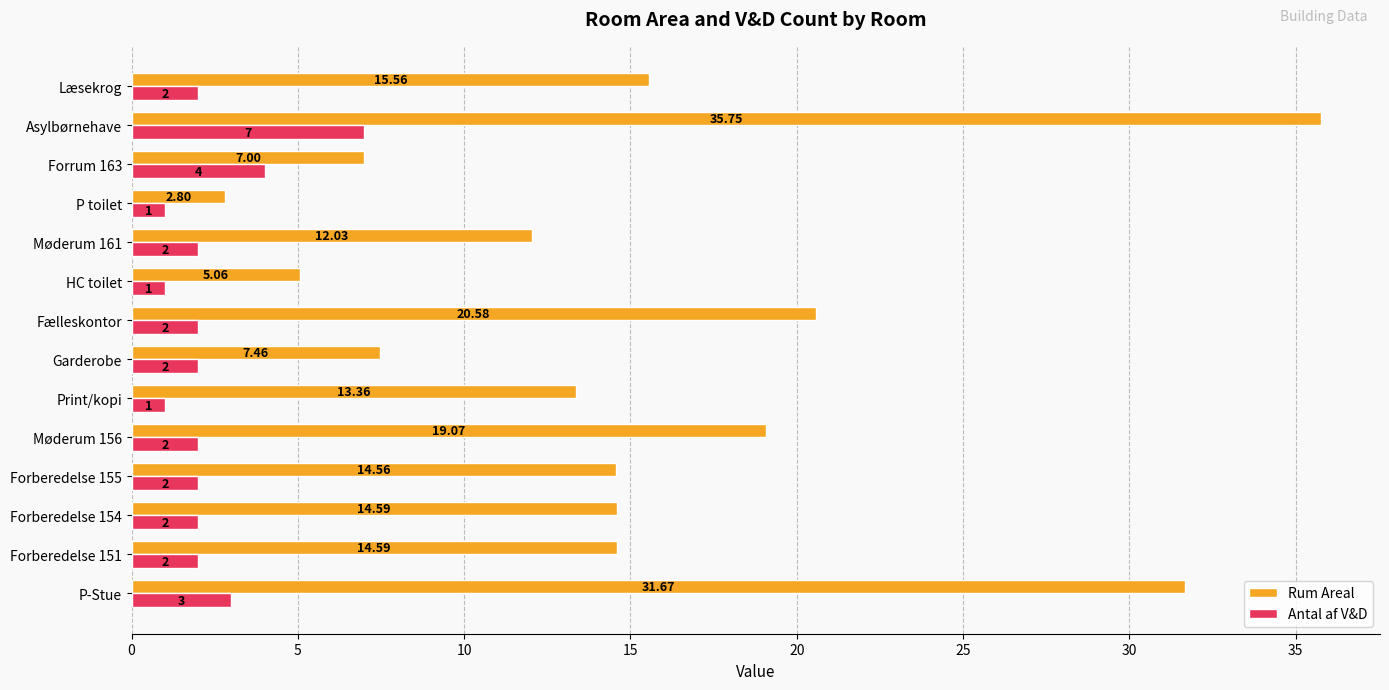

Which series has the largest total across all categories?

Rum Areal